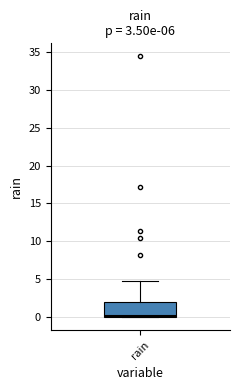

Where does the upper whisker of the box for rain end on the y-axis? The values are not printed on the chart, so give them approximately, as read against the axis.

5